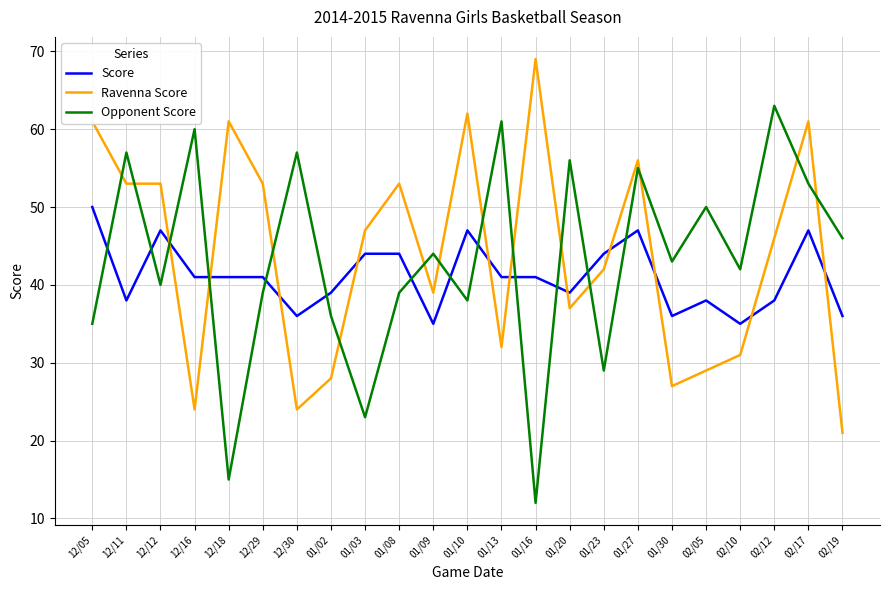

Count the number of data series in this chart.

3